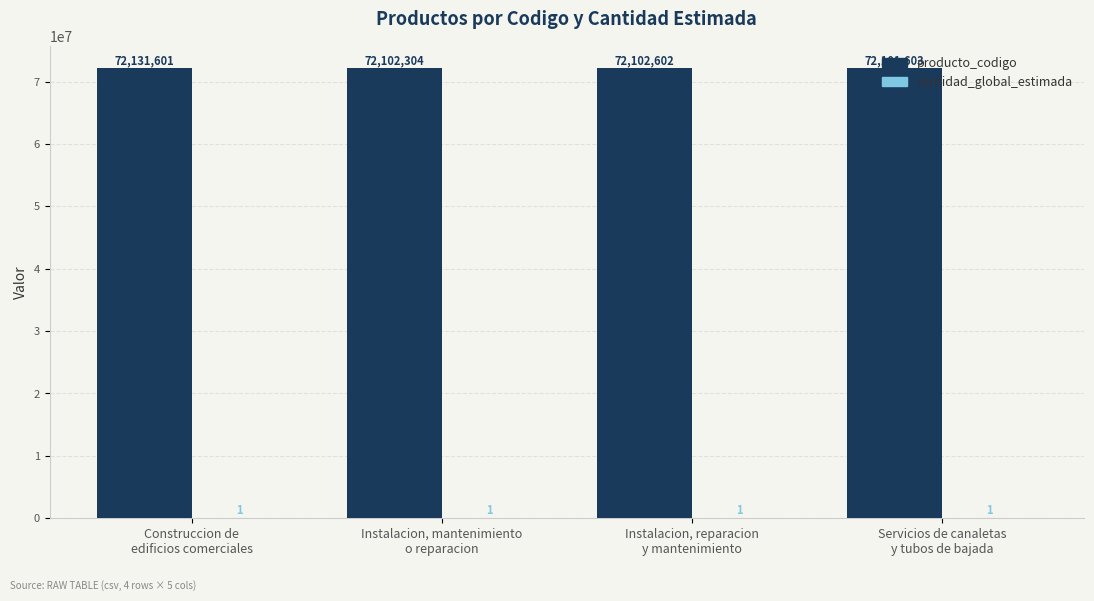

What is the maximum value for producto_codigo?

72131601